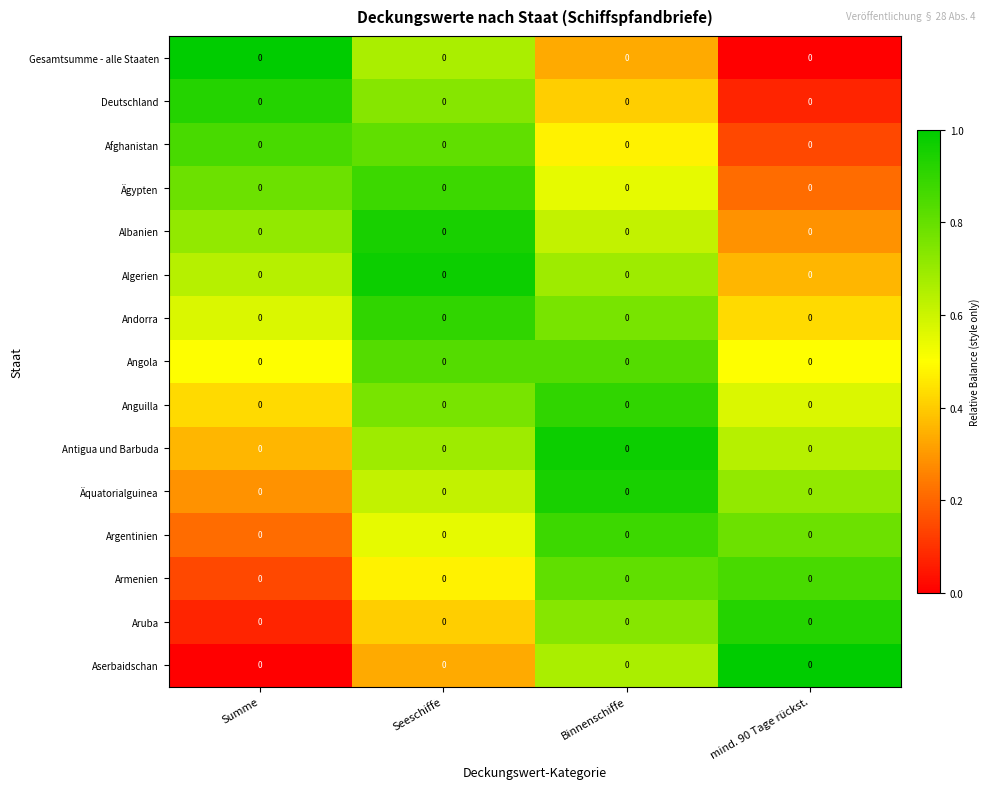

At which category is the sum across all series the highest?

Seeschiffe